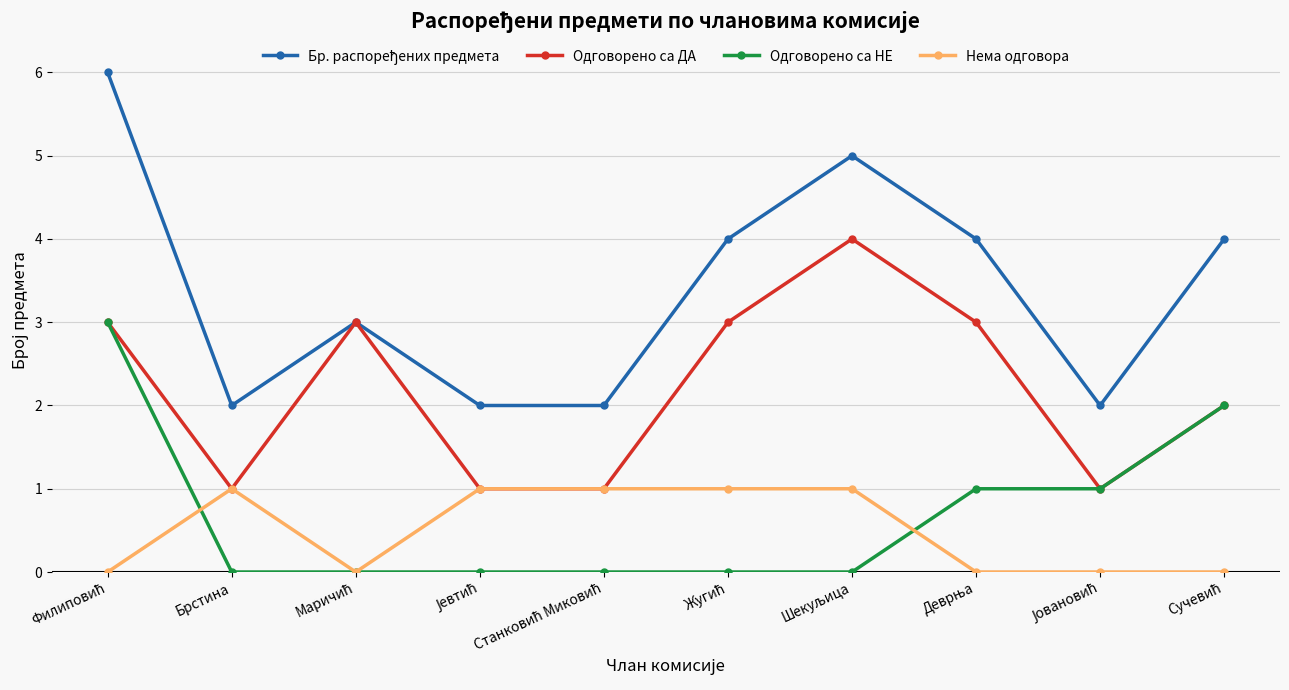

How many values in the Одговорено са ДА series are below 3?

5